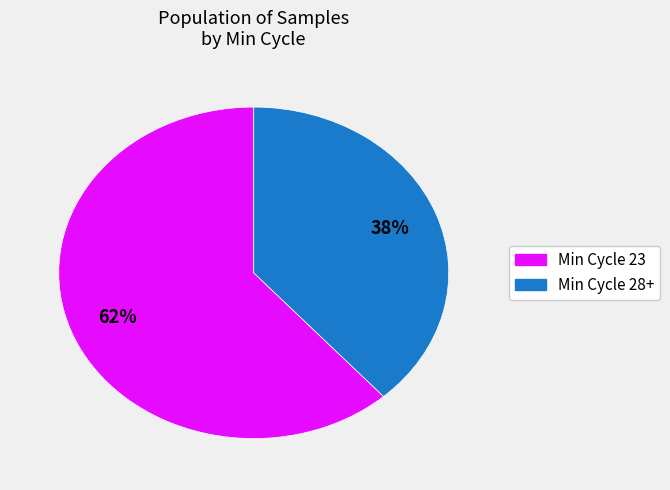

Is there any slice that represents more than half of the pie?

Yes